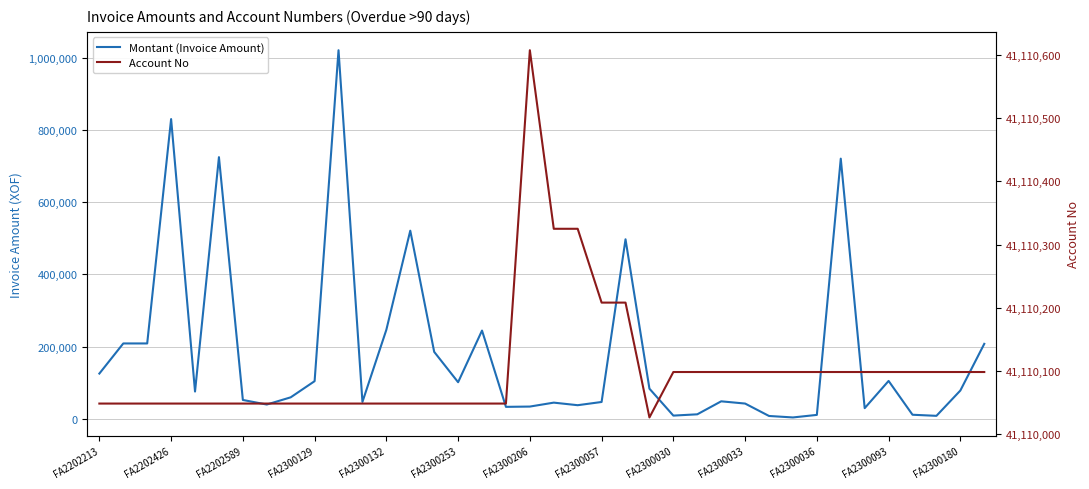

Which series has the largest total across all categories?

Account No